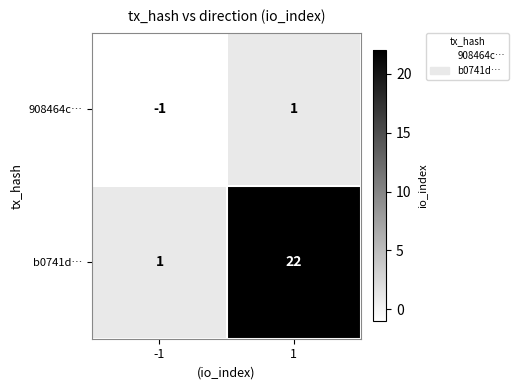

Is it true that b0741d… equals 10 at 1?

False